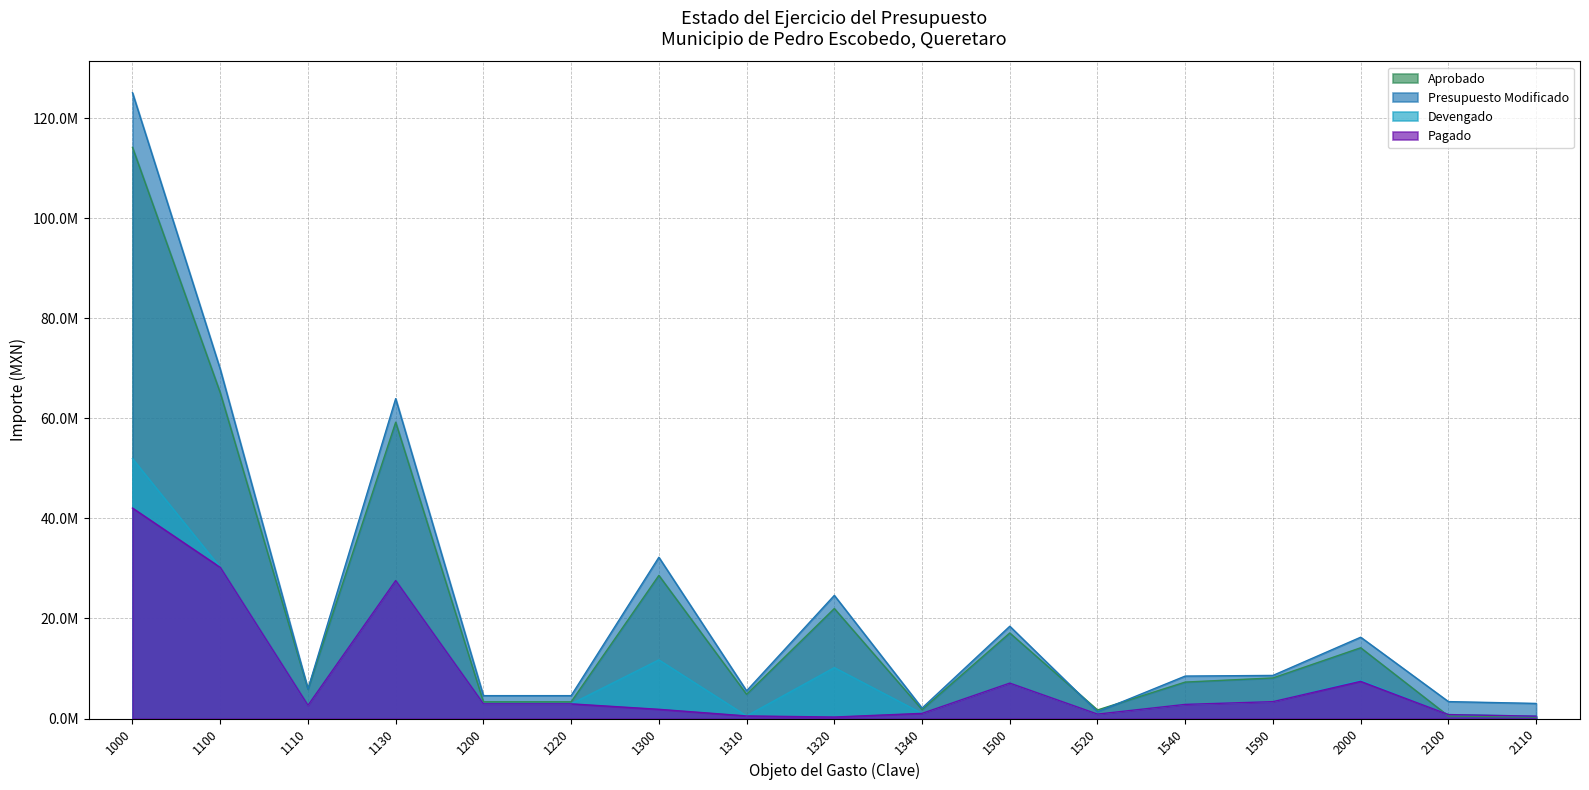

Rank the categories by Aprobado value from lowest to highest.

2110, 2100, 1520, 1340, 1200, 1220, 1310, 1110, 1540, 1590, 2000, 1500, 1320, 1300, 1130, 1100, 1000